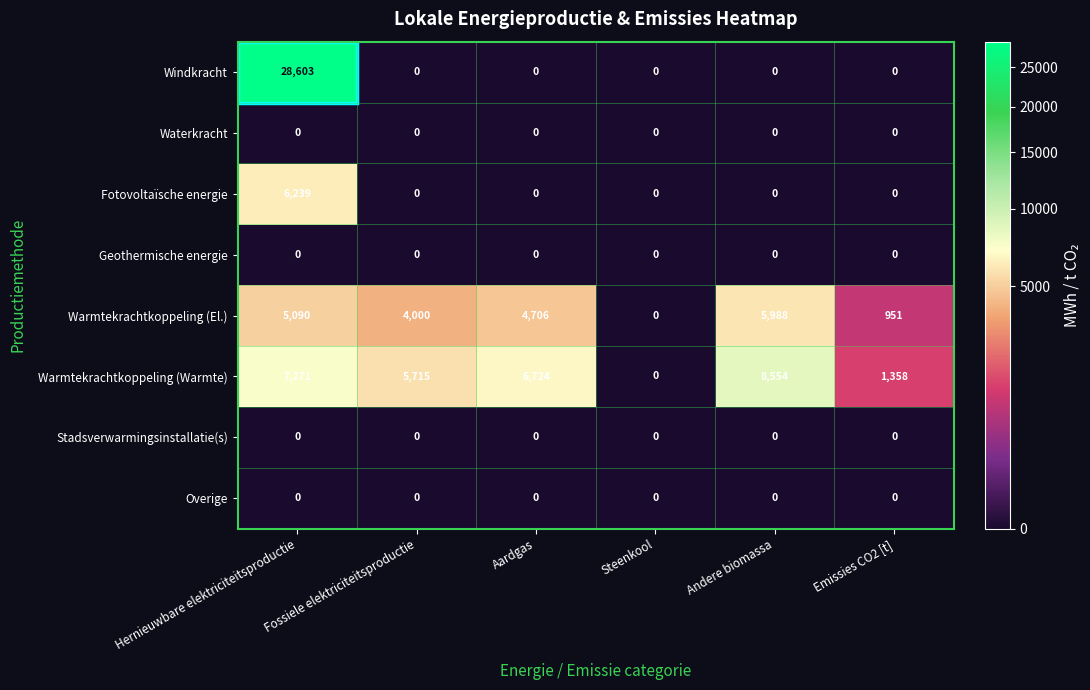

The value of Windkracht at Hernieuwbare elektriciteitsproductie is 28603. True or false?

True